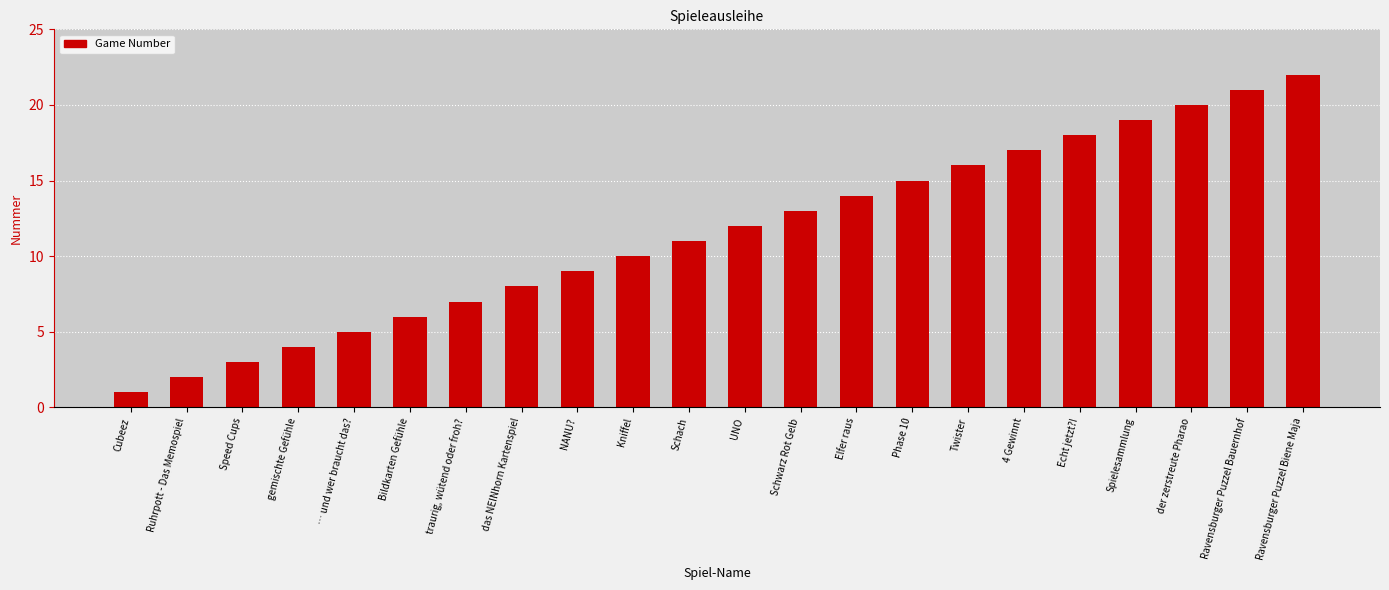

List the labels in order of value, smallest first.

Cubeez, Ruhrpott - Das Memospiel, Speed Cups, gemischte Gefühle, … und wer braucht das?, Bildkarten Gefühle, traurig, wütend oder froh?, das NEINhorn Kartenspiel, NANU?, Kniffel, Schach, UNO, Schwarz Rot Gelb, Elfer raus, Phase 10, Twister, 4 Gewinnt, Echt jetzt?!, Spielesammlung, der zerstreute Pharao, Ravensburger Puzzel Bauernhof, Ravensburger Puzzel Biene Maja